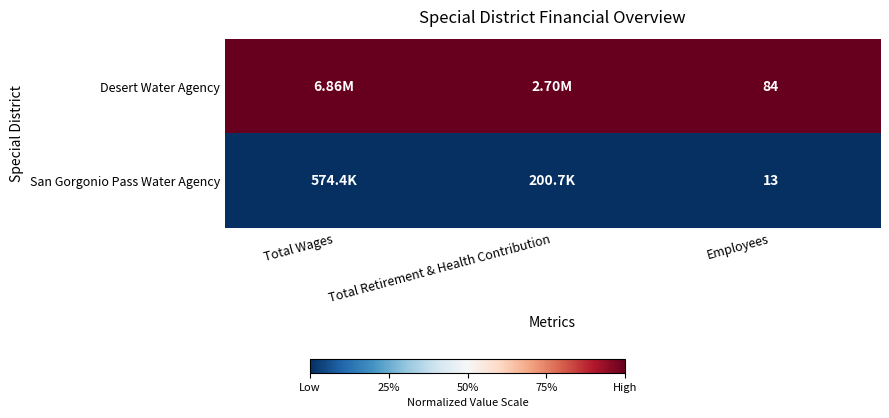

Rank the series at Employees from lowest to highest value.

San Gorgonio Pass Water Agency, Desert Water Agency